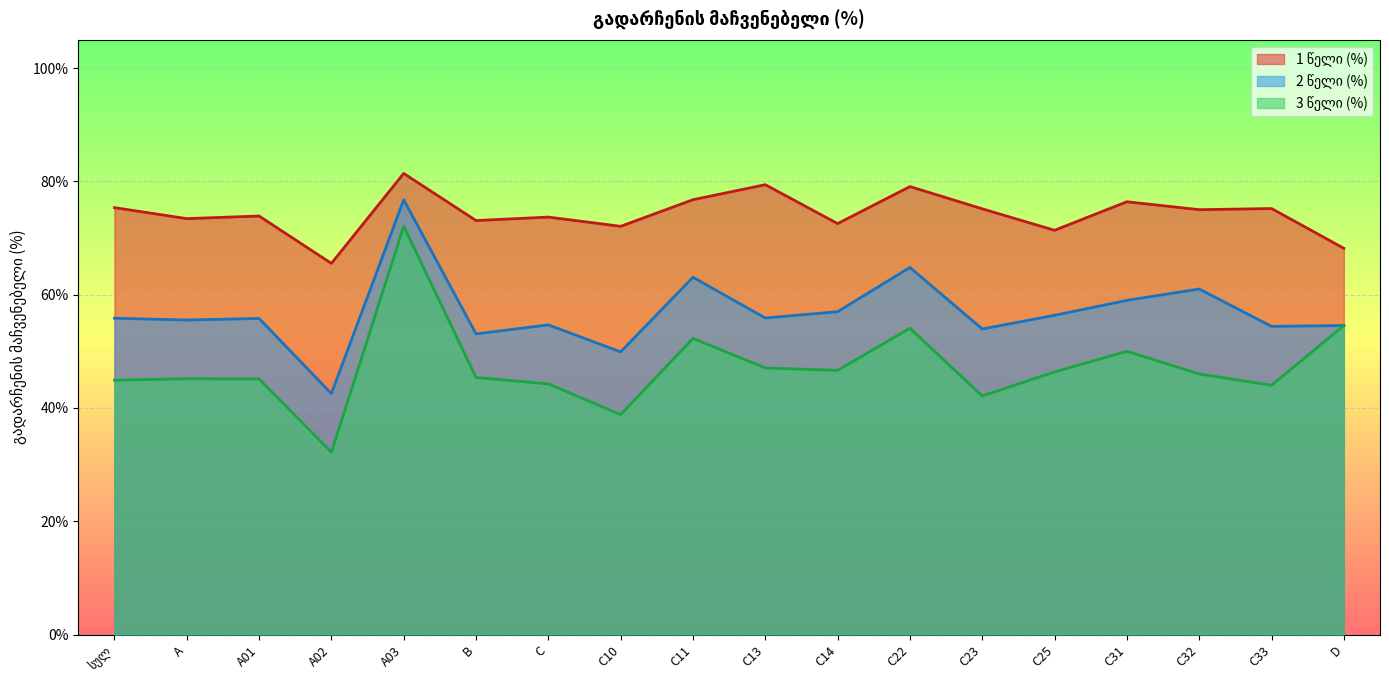

The 2 წელი (%) series shows 30.1 at A03. True or false?

False